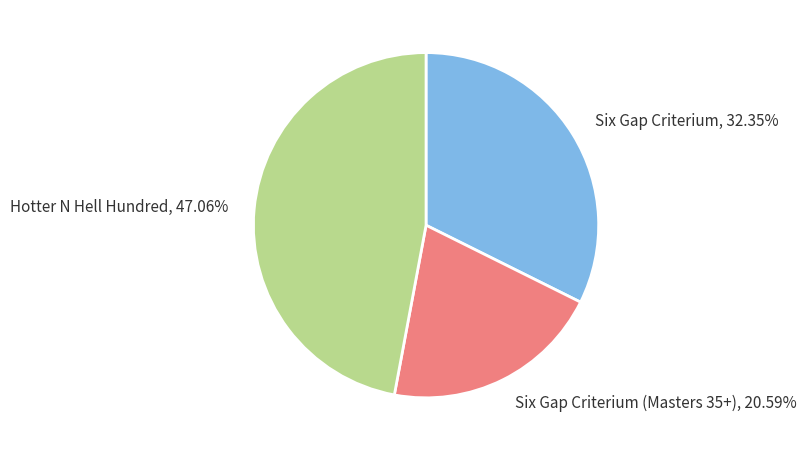

To the nearest percent, what is the combined percentage of Six Gap Criterium (Masters 35+) and Hotter N Hell Hundred?

68%